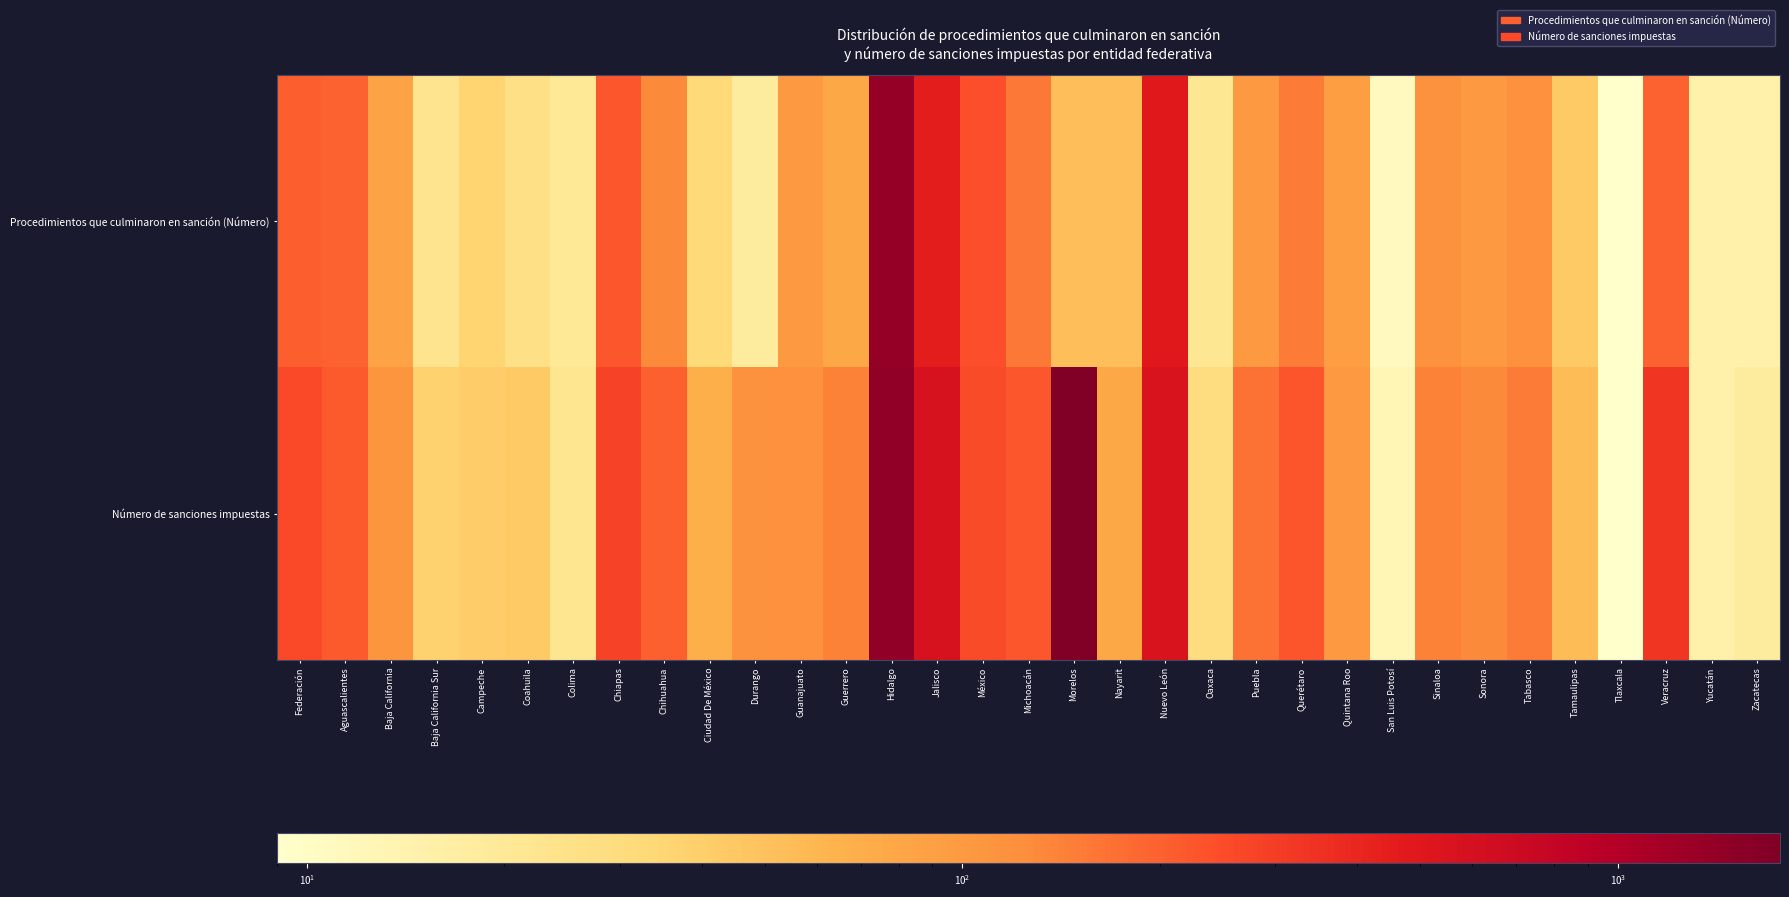

At which category is the sum across all series the highest?

Hidalgo